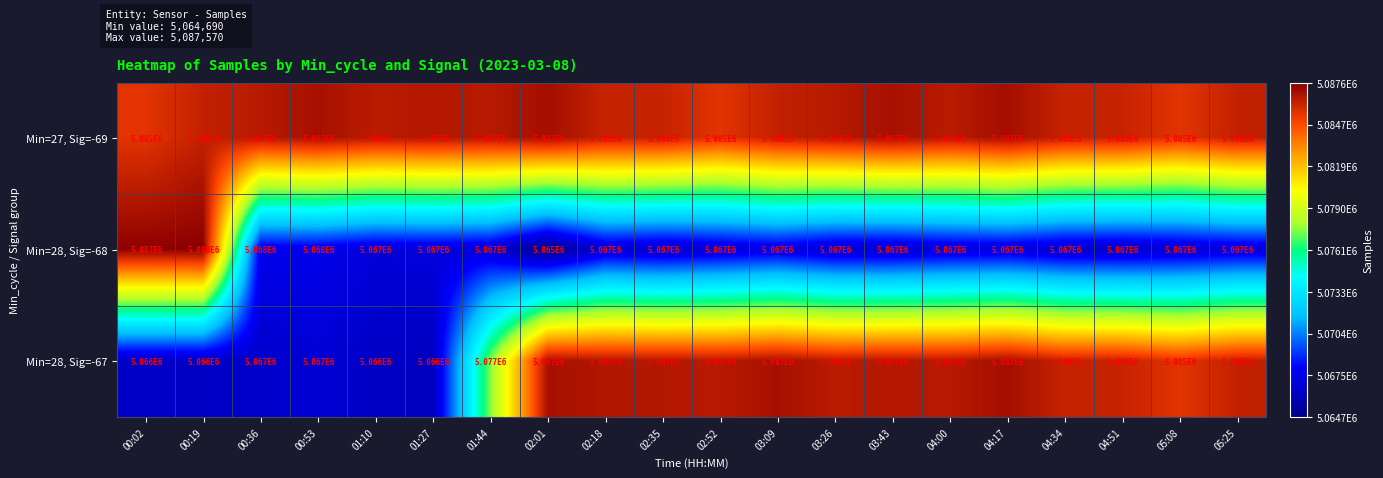

What is the lowest value of the Min=27, Sig=-69 series?

5085000